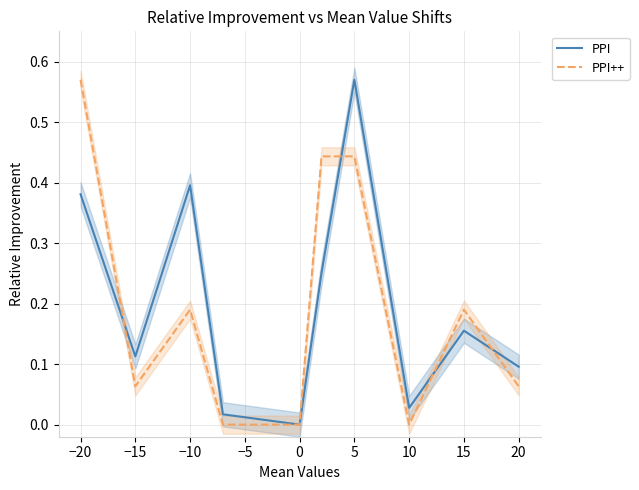

Is the value of PPI at −20 greater than the value of PPI++ at 0?

Yes